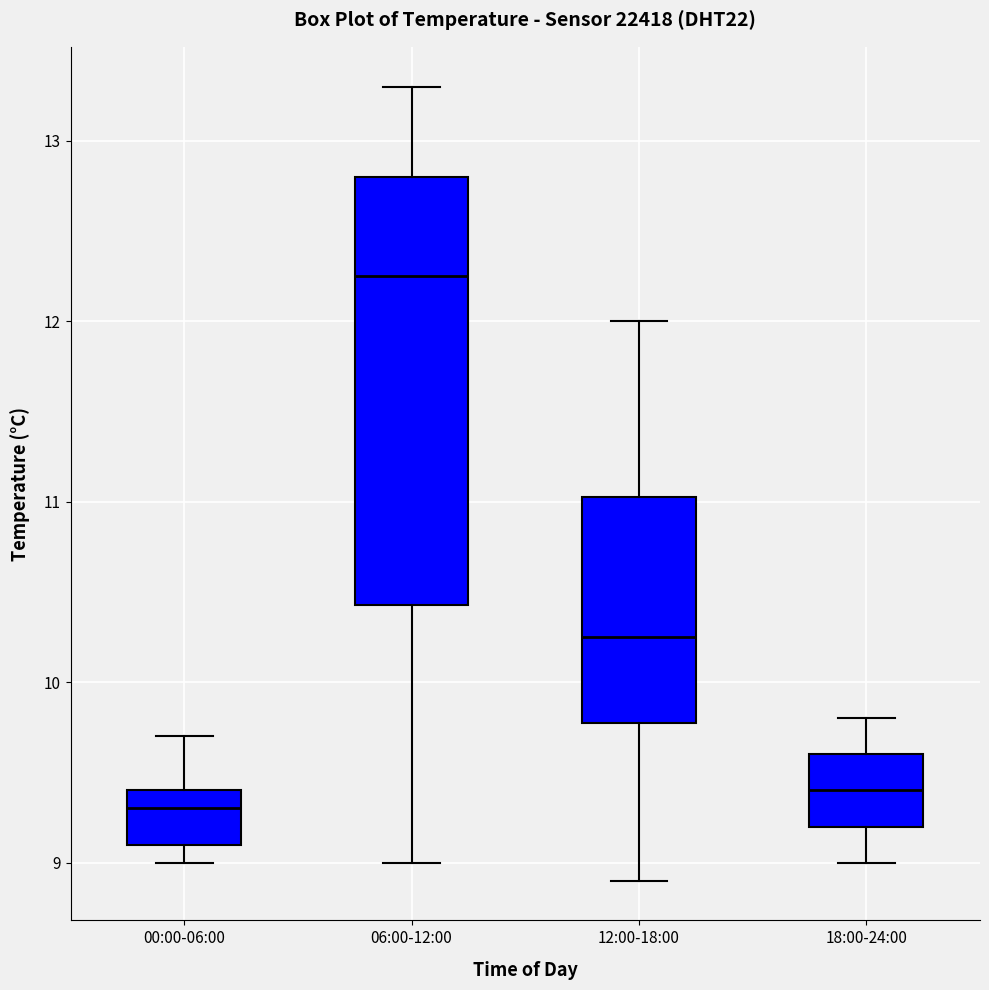

Which box has the highest median line?

06:00-12:00